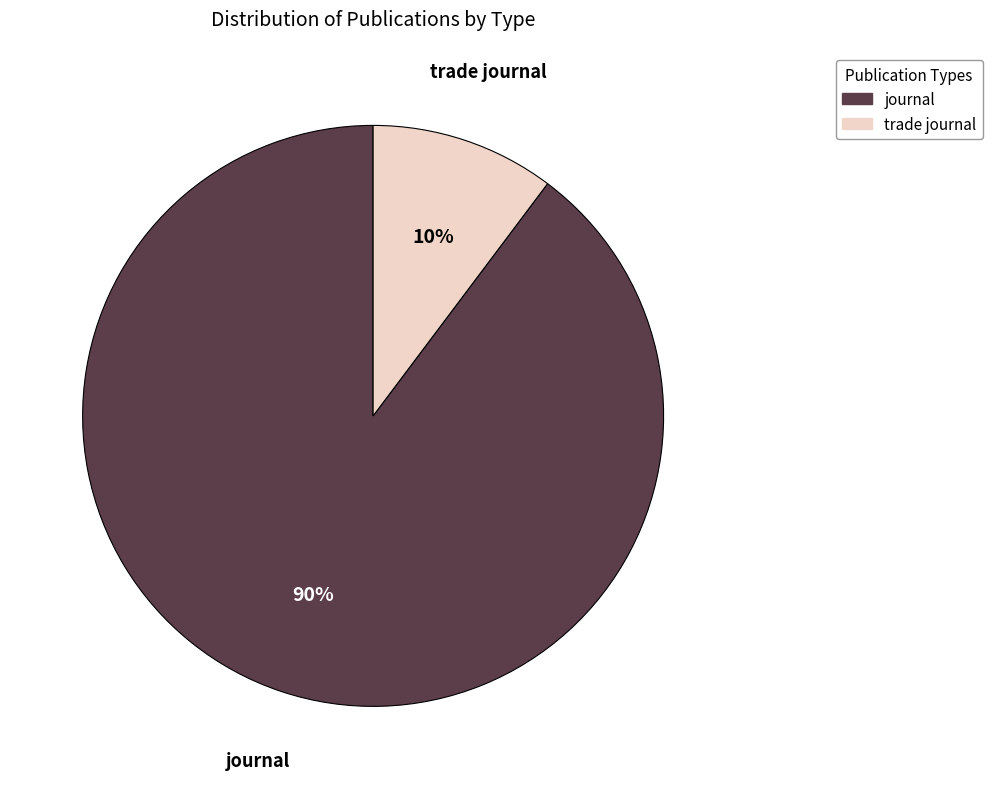

Is it true that journal is 90% of the pie?

True